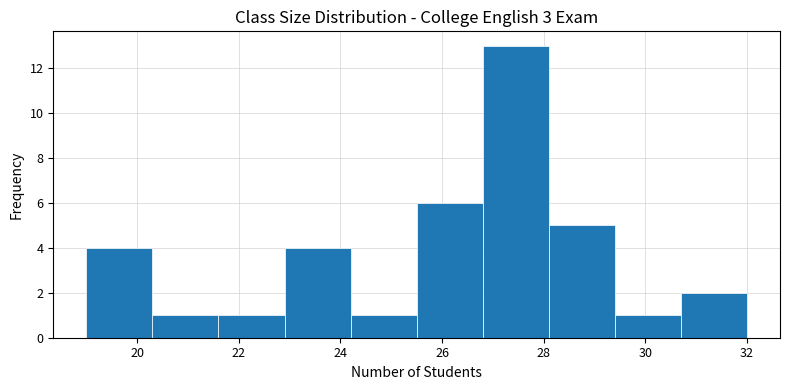

Reading left to right, list every bar in this chart as the range it spans on the x-axis followed by its height. Neither the bar edges nor the heights are printed on the chart, so give them approximately, as read against the axes.

19.0 to 20.3: 4
20.3 to 21.6: 1
21.6 to 22.9: 1
22.9 to 24.2: 4
24.2 to 25.5: 1
25.5 to 26.8: 6
26.8 to 28.1: 13
28.1 to 29.4: 5
29.4 to 30.7: 1
30.7 to 32.0: 2